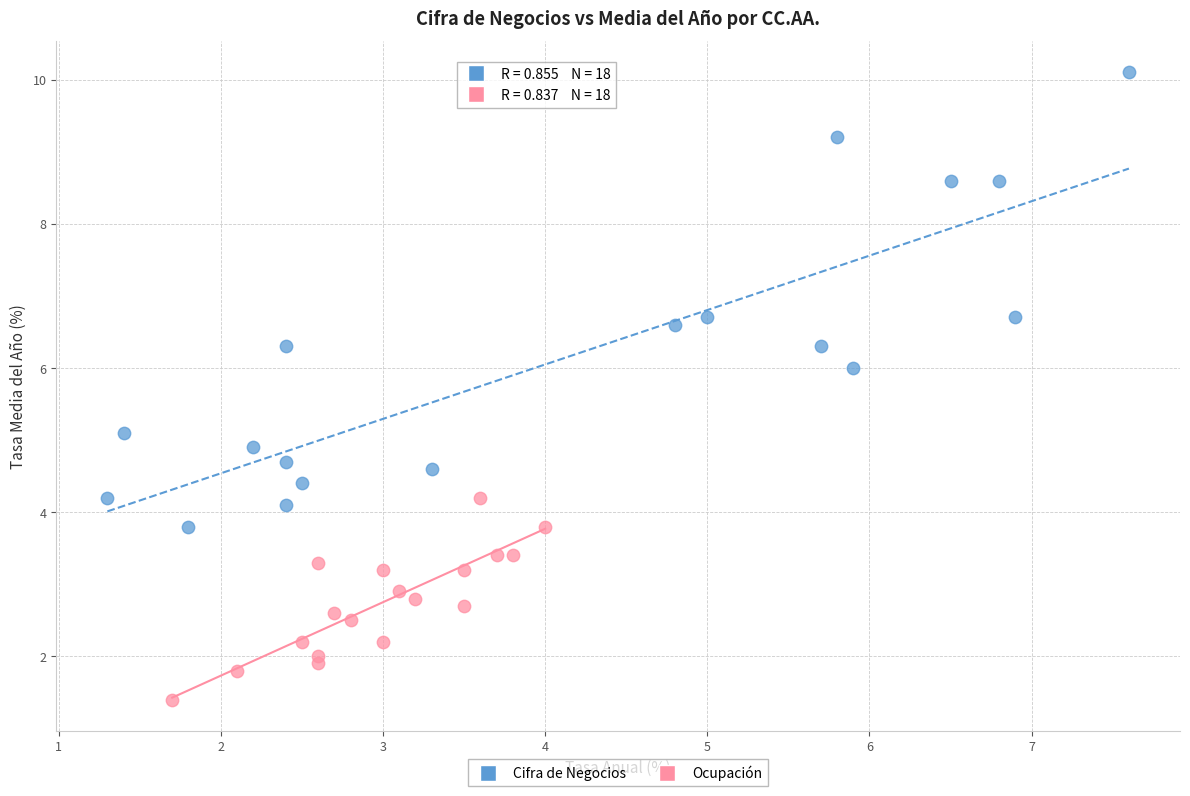

What are all the series names shown in the legend?

Cifra de Negocios, Ocupación